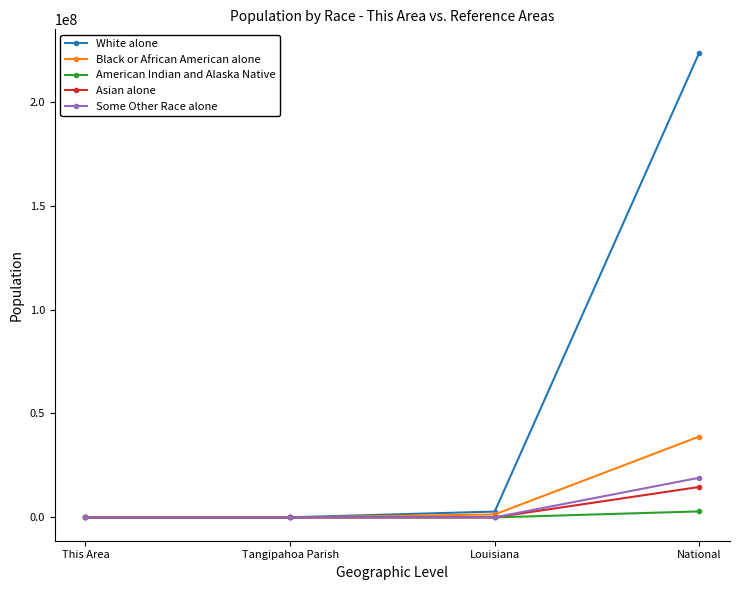

What is the sum of all Asian alone values?

14745276